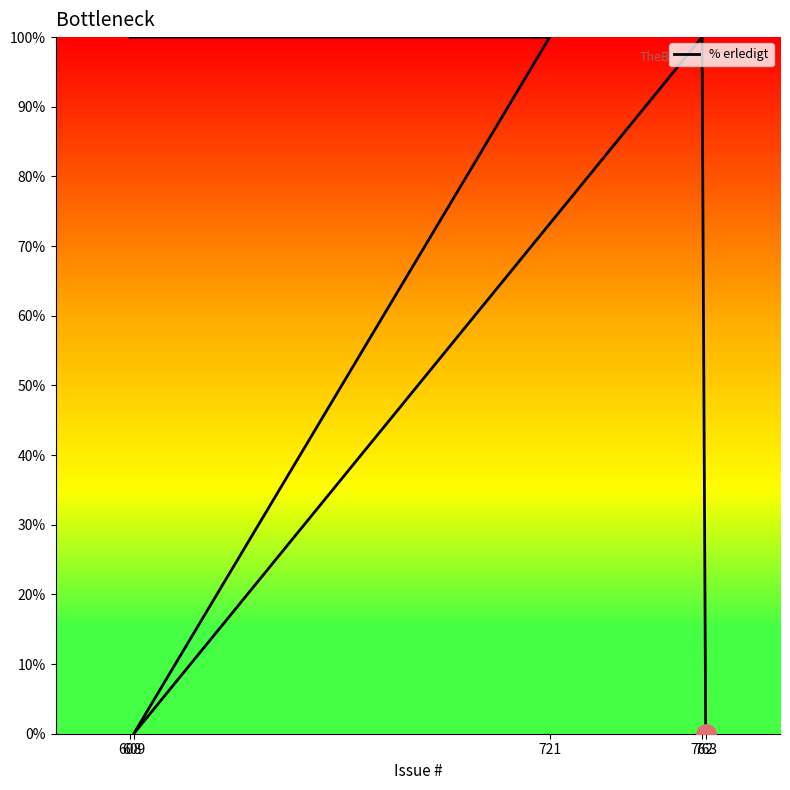

How many lines are shown in the chart?

1